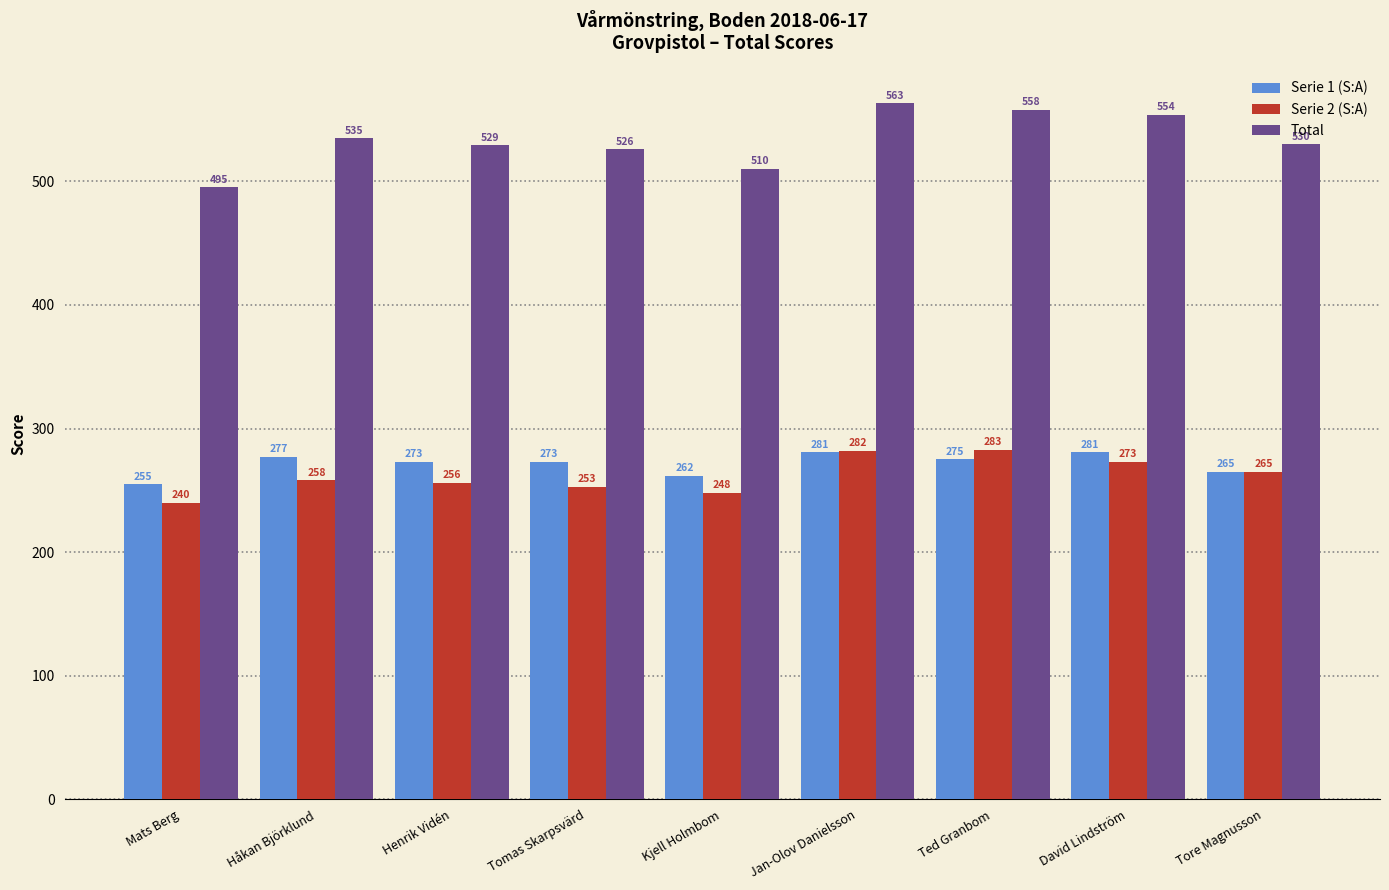

What is the average value of the Serie 2 (S:A) series?

262